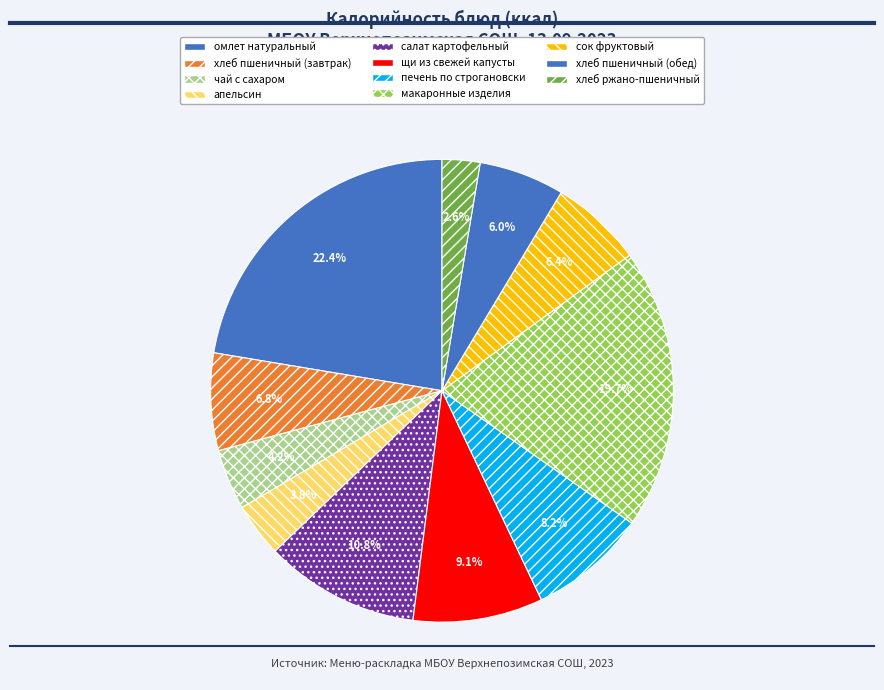

To the nearest percent, what is the combined percentage of салат картофельный and макаронные изделия?

30%